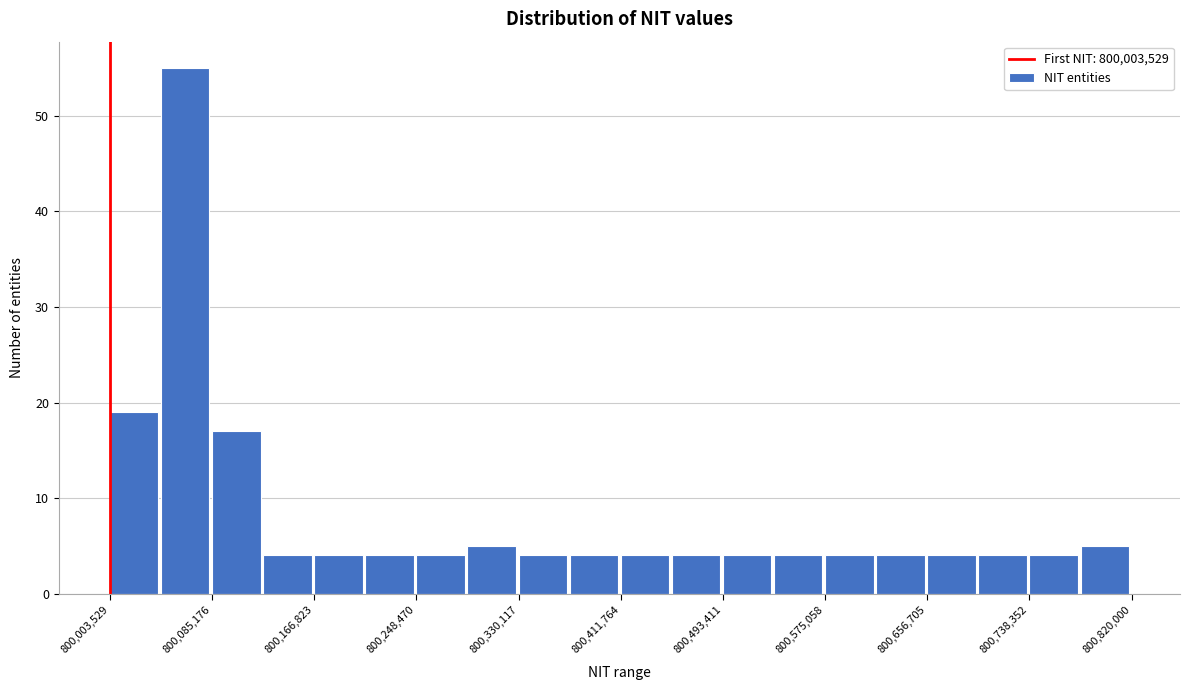

Over which range of the x-axis is the bar tallest?

800040000 to 800090000